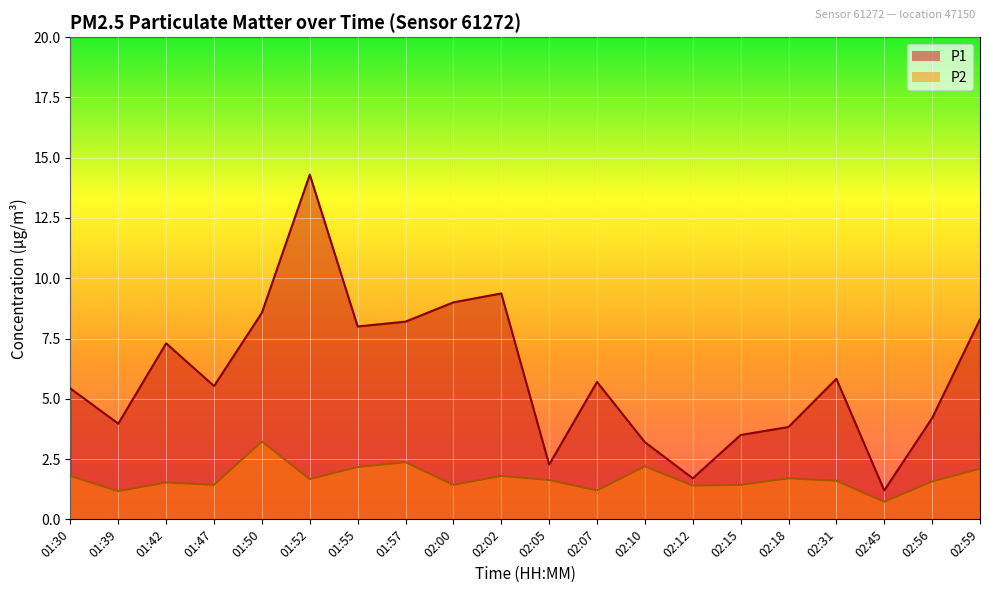

What is the total value across all series at 01:42?

8.8